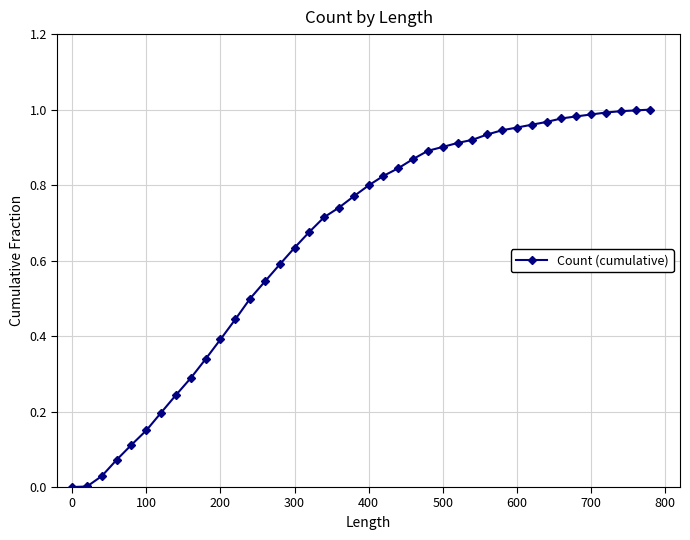

What is the sum of all values?

26.1